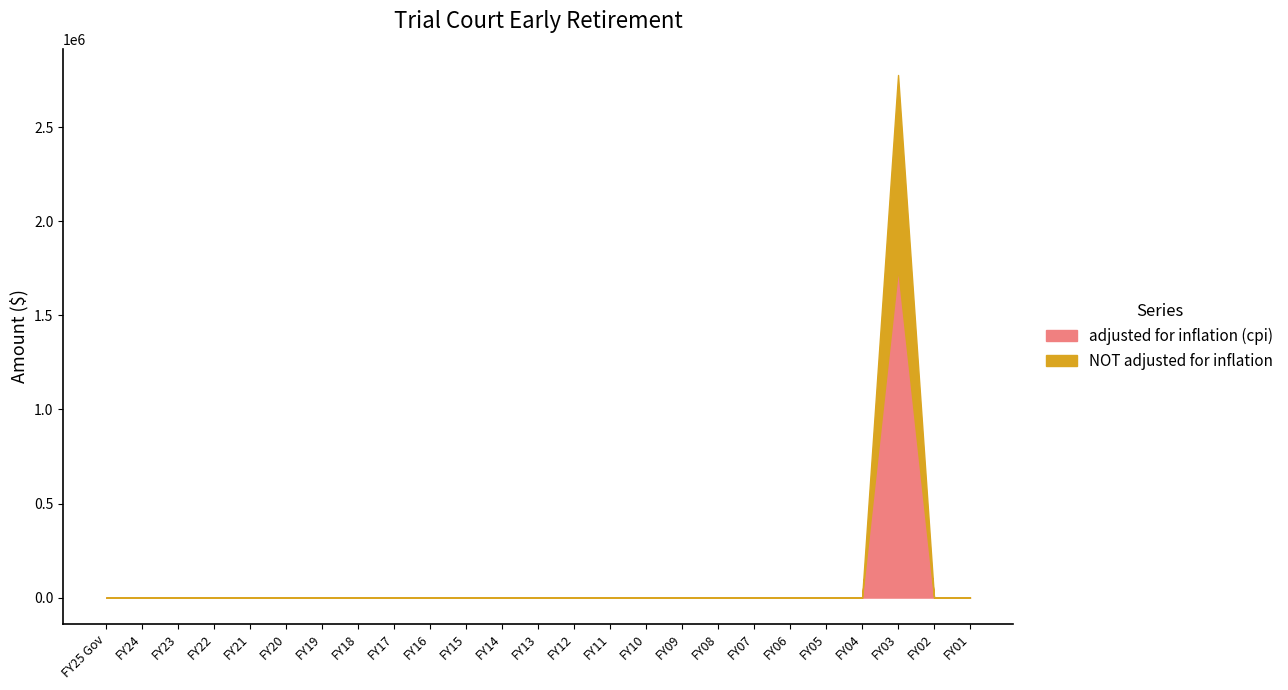

At which category is the sum across all series the highest?

FY03